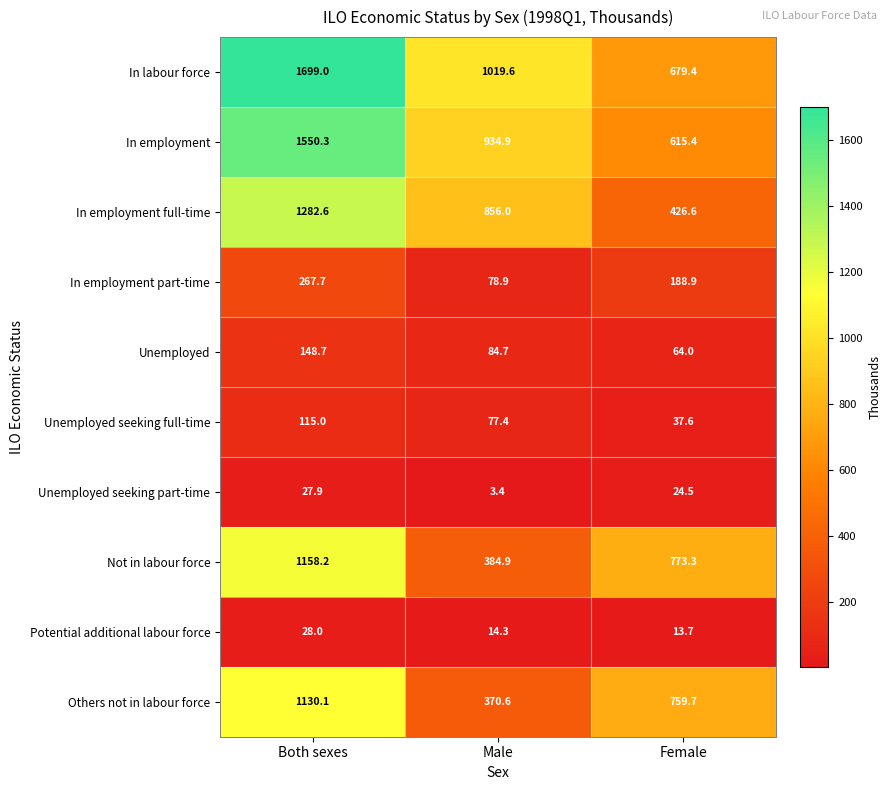

How many values in the In employment series are below 934?

1